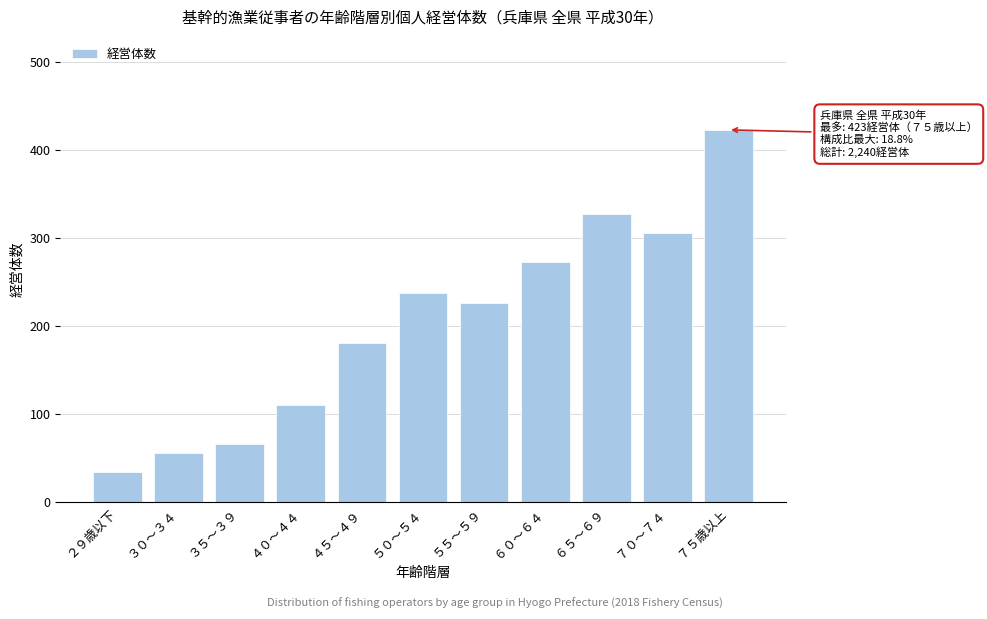

Reading left to right, extract all data points from this chart.

34	56	66	110	181	238	226	273	327	306	423